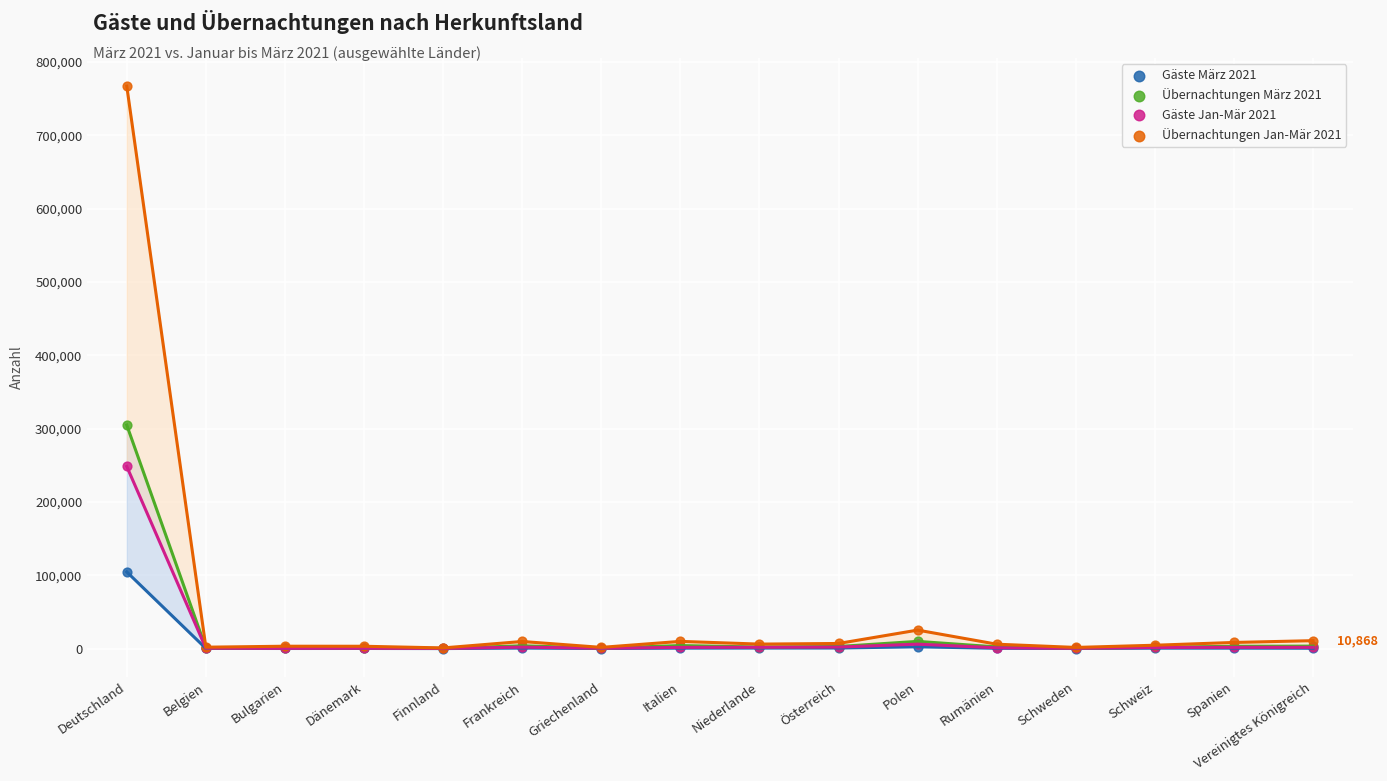

Across all series, what Y value is closest to 383596?

304877